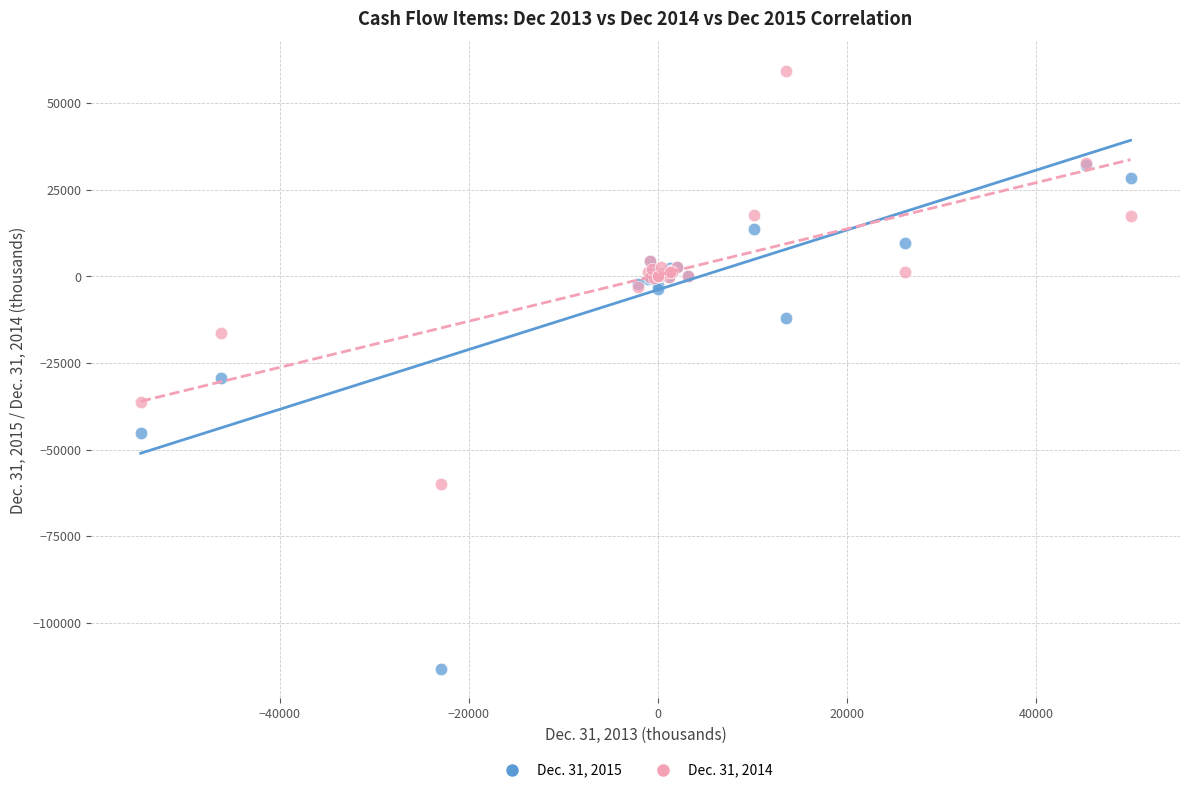

Which series has the widest spread of Y values?

Dec. 31, 2015